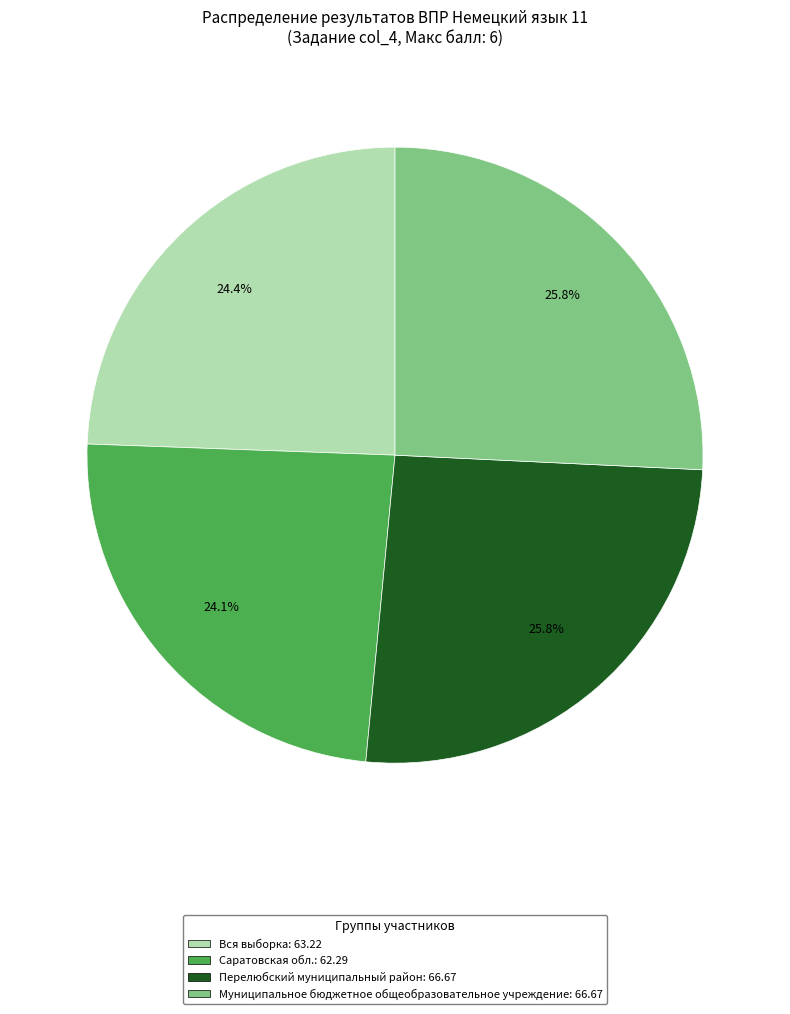

Combined, do Вся выборка and Саратовская обл. account for over 50%?

No